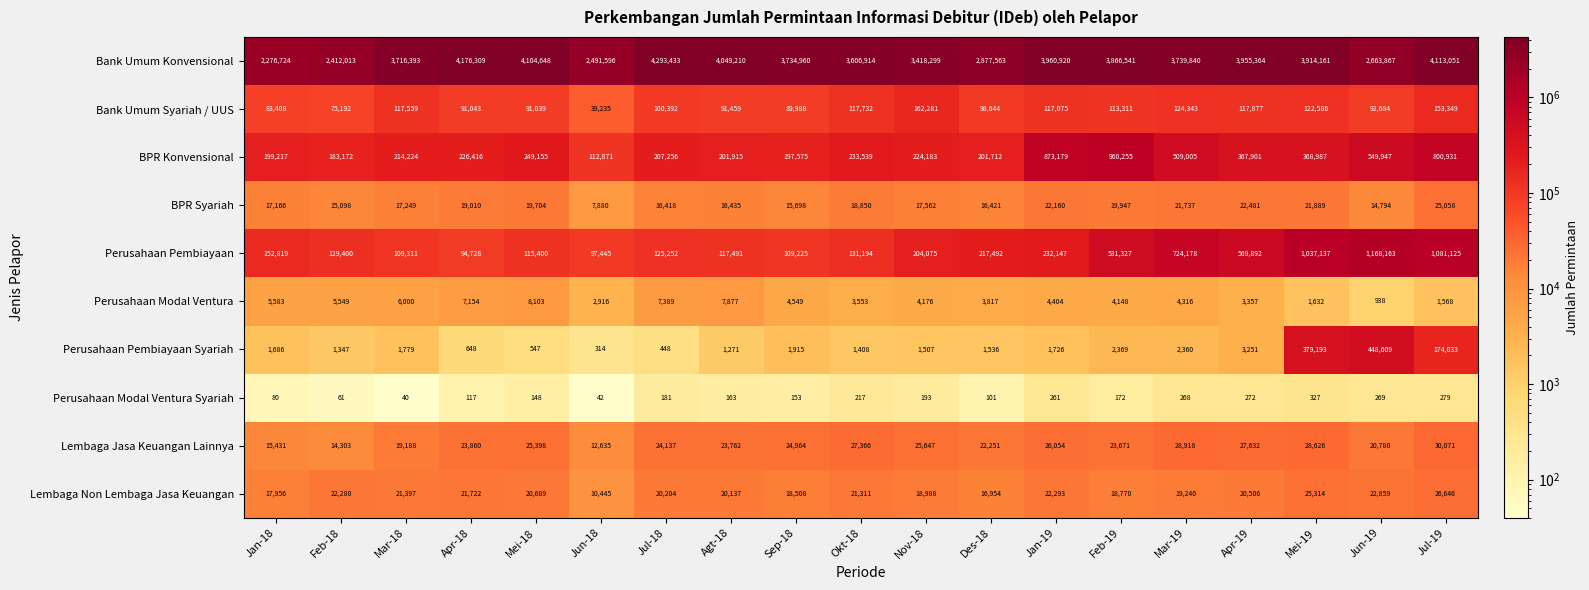

What is the sum of the Perusahaan Modal Ventura Syariah values at Okt-18 and Mar-18?

257